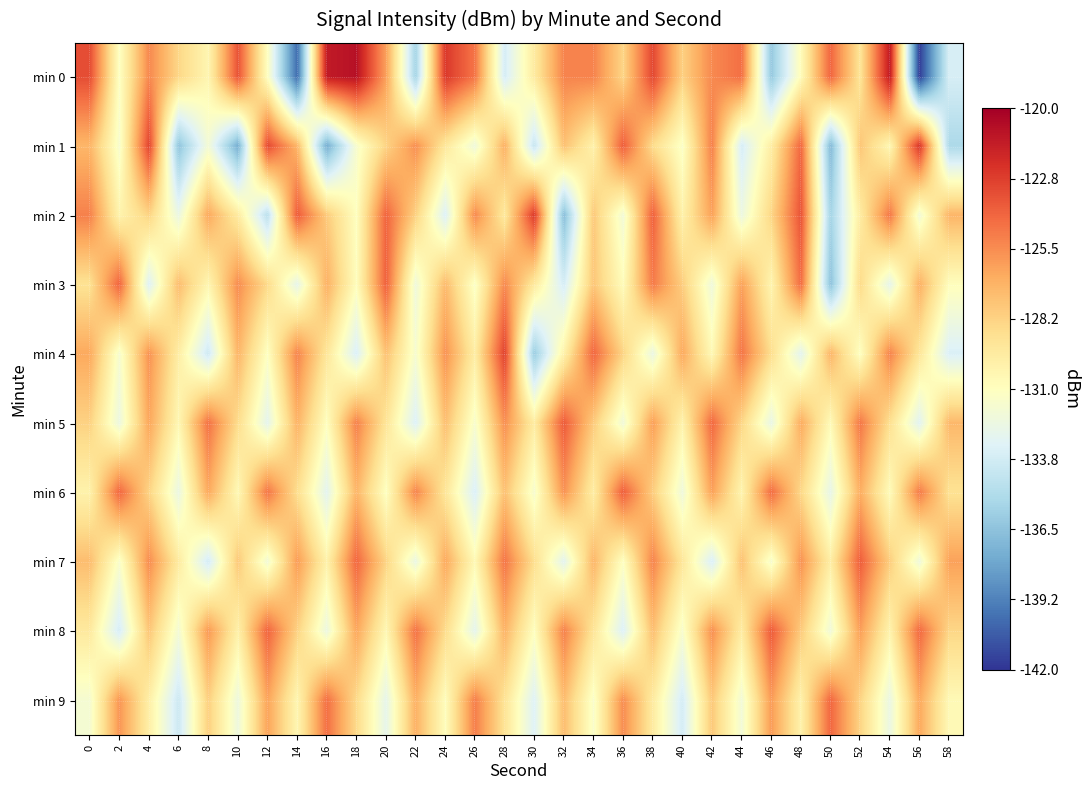

What is the smallest value displayed?

-141.7